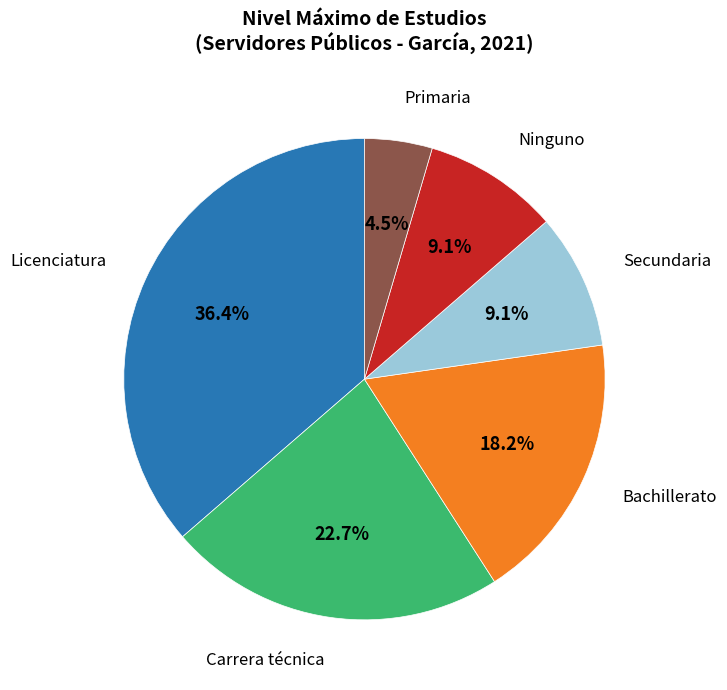

How many segments does this pie chart have?

6